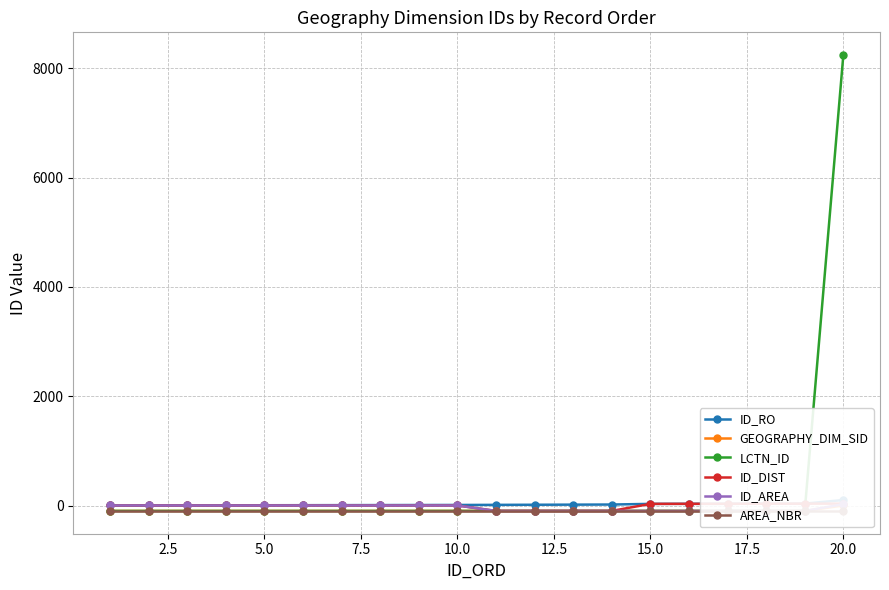

Rank the series by their maximum value, from highest to lowest.

LCTN_ID, ID_RO, ID_DIST, ID_AREA, GEOGRAPHY_DIM_SID, AREA_NBR